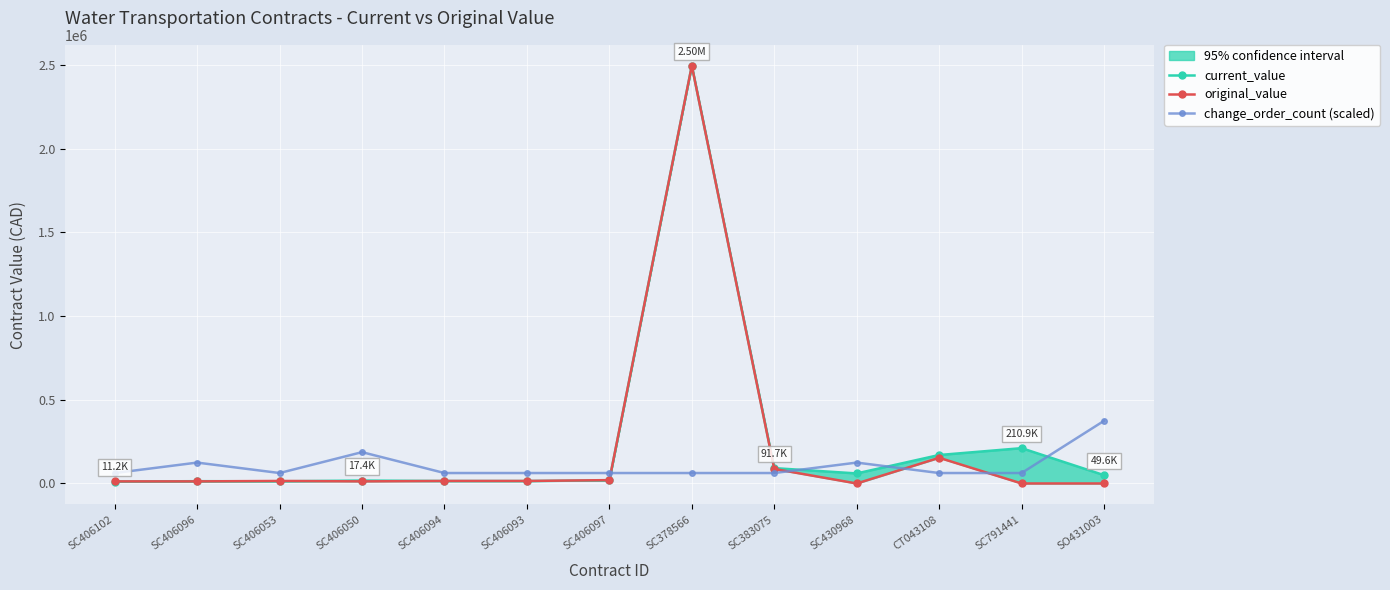

At which label does original_value reach its peak?

SC378566